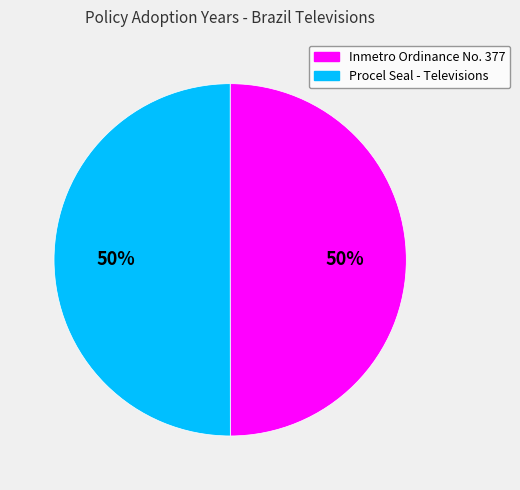

Do Inmetro Ordinance No. 377 and Procel Seal - Televisions together represent more than half of the pie?

Yes